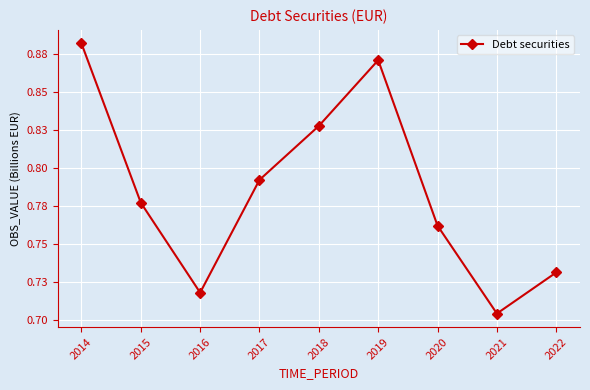

At which category does the data reach its first local peak?

2019